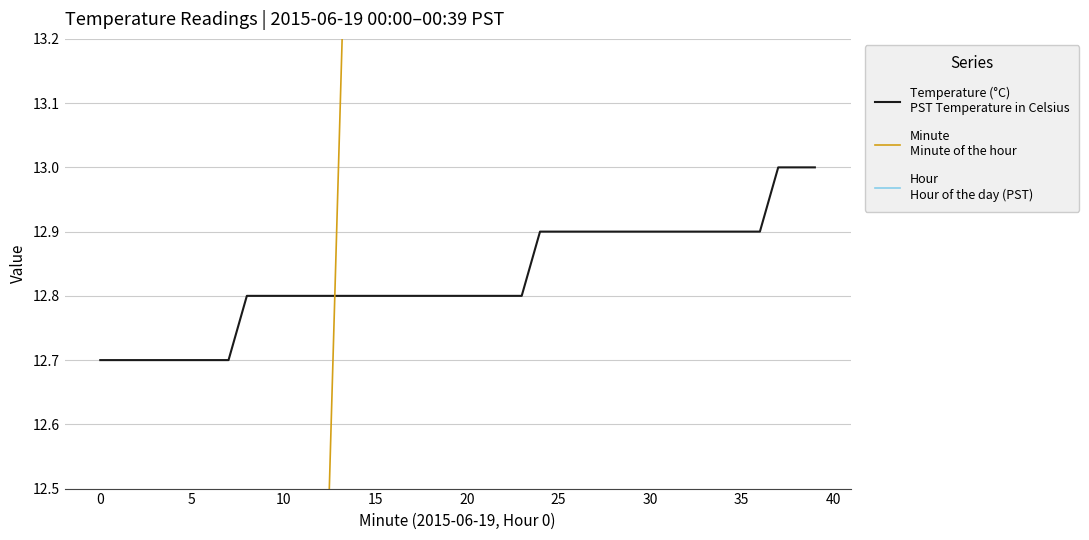

What is the value of the Minute
Minute of the hour point at the 20th from the left?

19.0